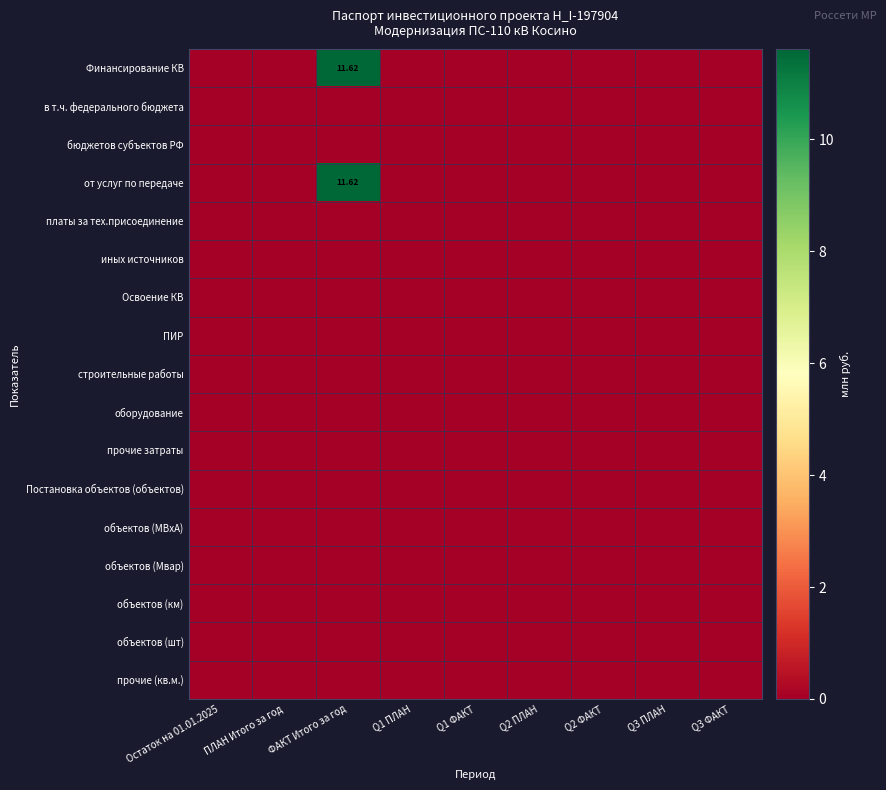

At which category is the sum across all series the highest?

ФАКТ Итого за год